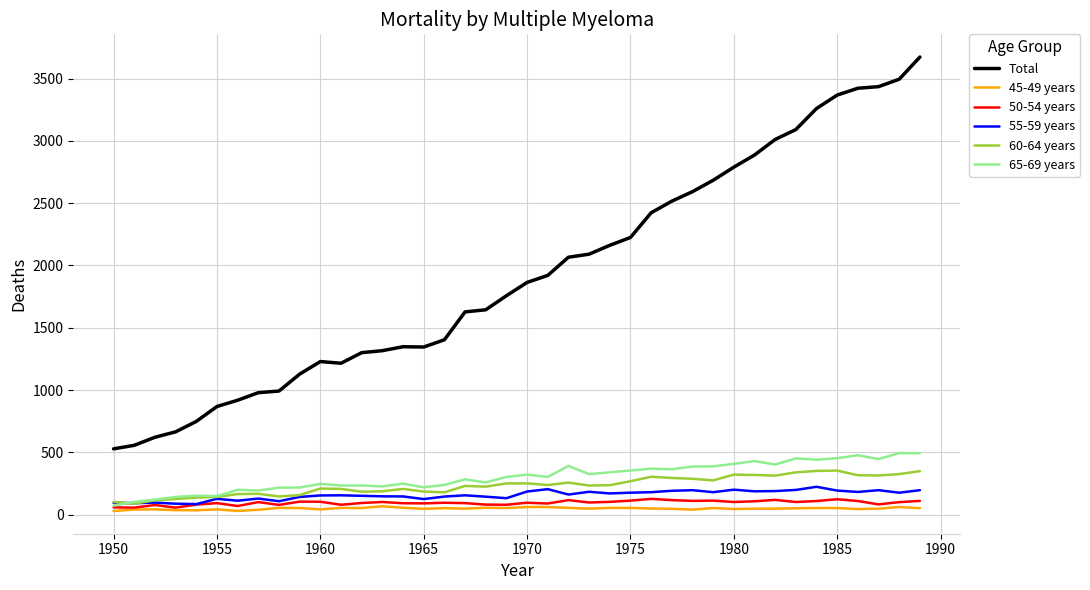

True or false: 50-54 years and Total cross at least once.

False